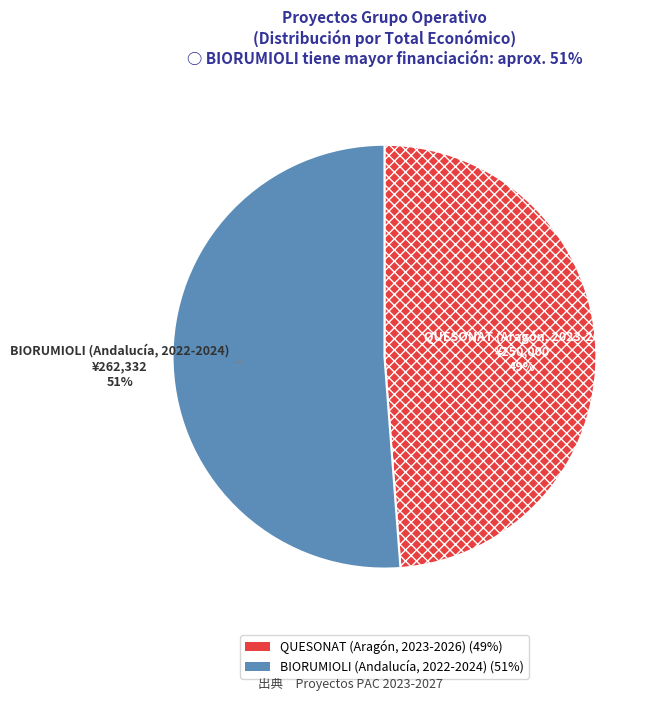

Does BIORUMIOLI (Andalucía, 2022-2024) represent more than half of the total?

Yes